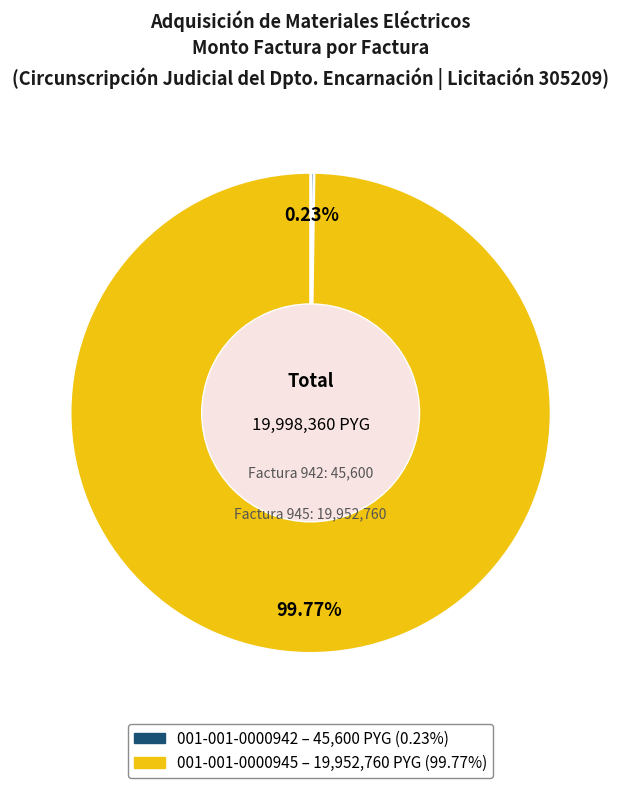

Which slice represents more than half of the pie?

001-001-0000945